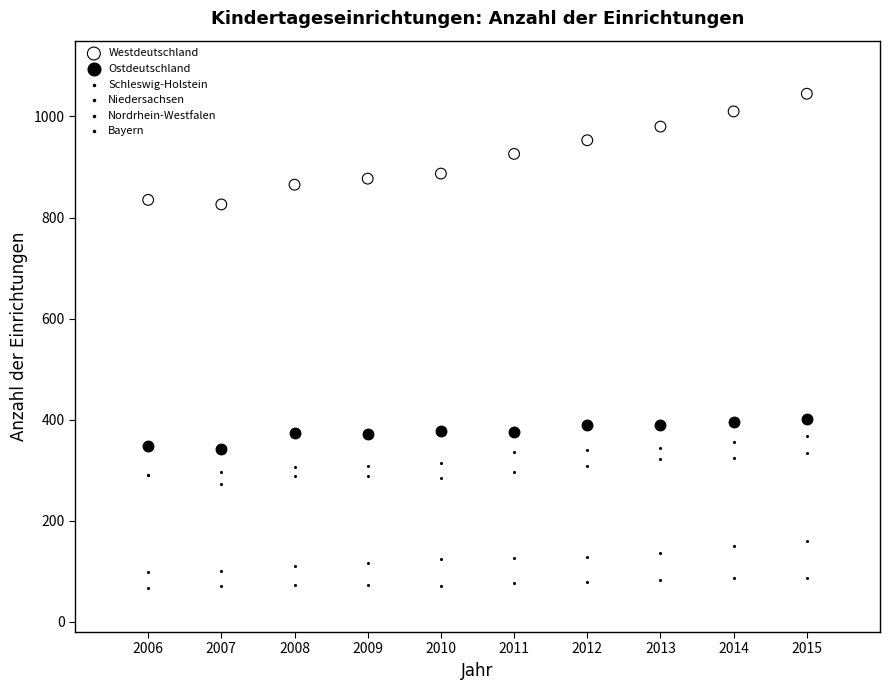

What are all the series names shown in the legend?

Westdeutschland, Ostdeutschland, Schleswig-Holstein, Niedersachsen, Nordrhein-Westfalen, Bayern